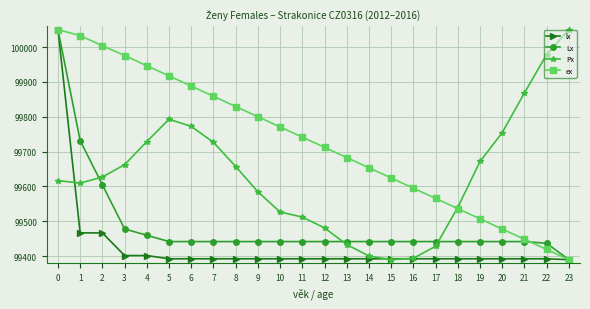

Rank the series at 4 from lowest to highest value.

lx, Lx, Px, ex